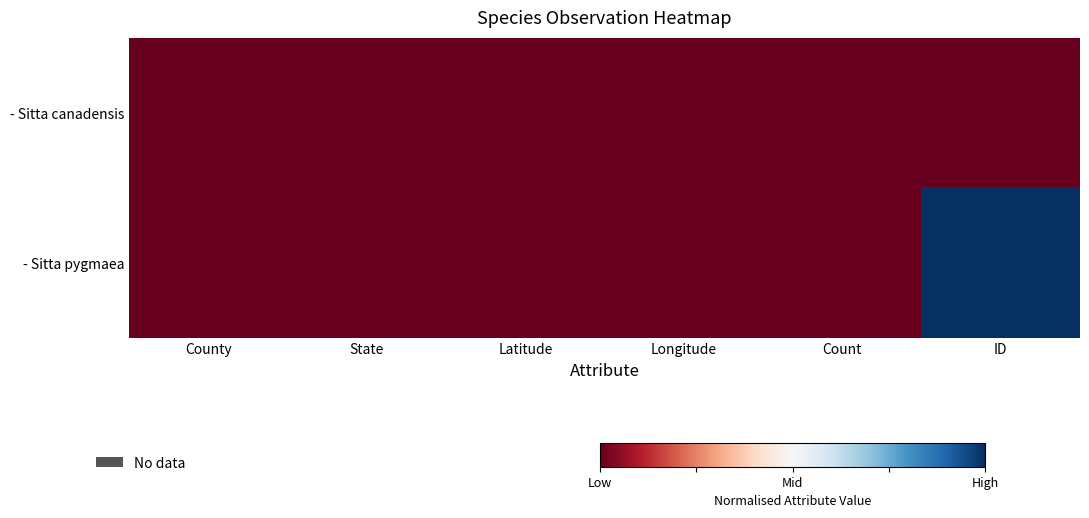

Rank the series at County from highest to lowest value.

- Sitta canadensis, - Sitta pygmaea